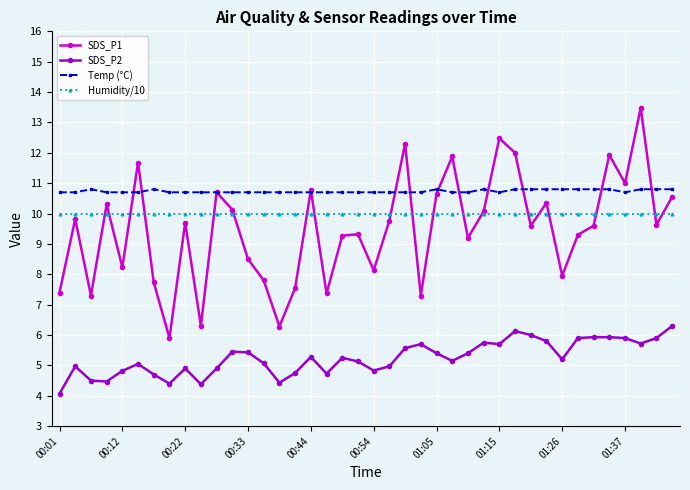

Rank the series by their maximum value, from highest to lowest.

SDS_P1, Temp (°C), Humidity/10, SDS_P2